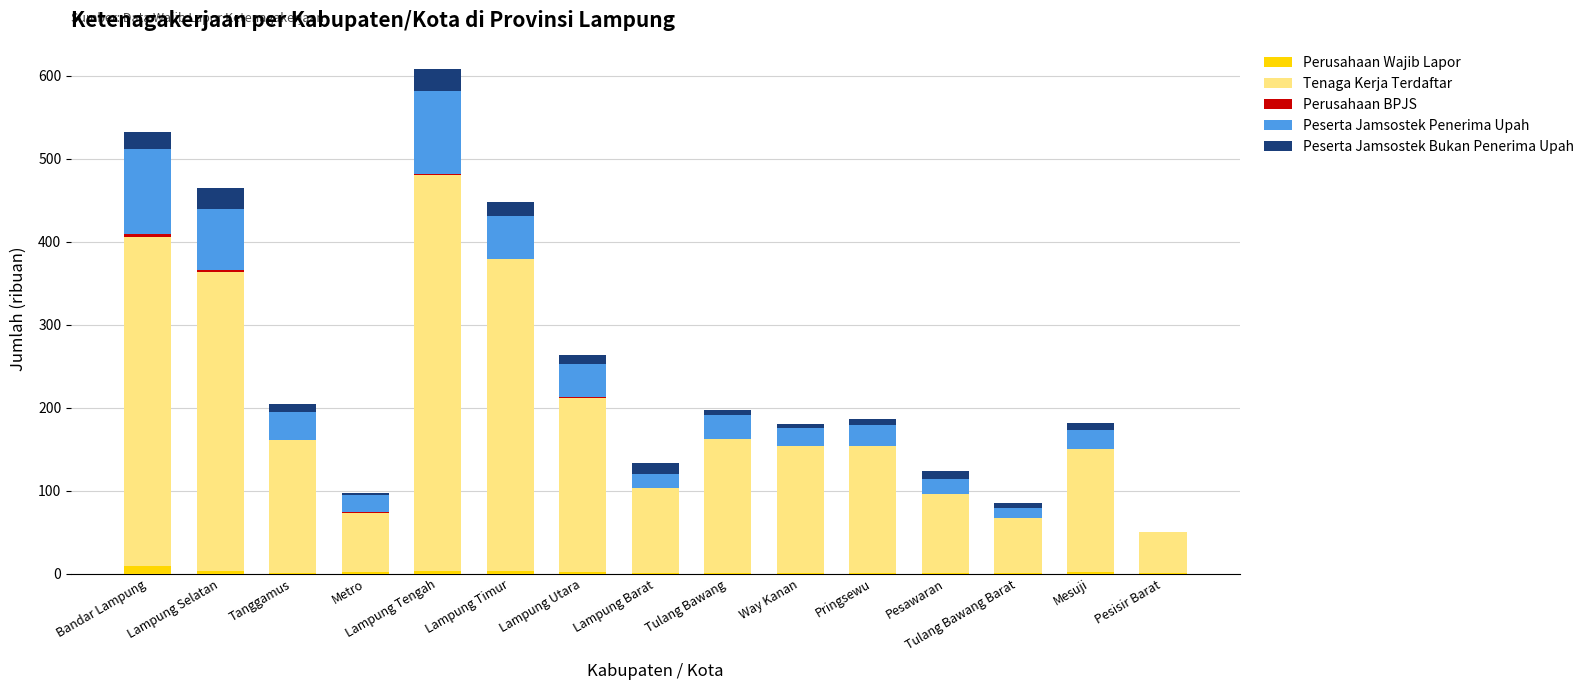

At which category is the sum across all series the highest?

Lampung Tengah